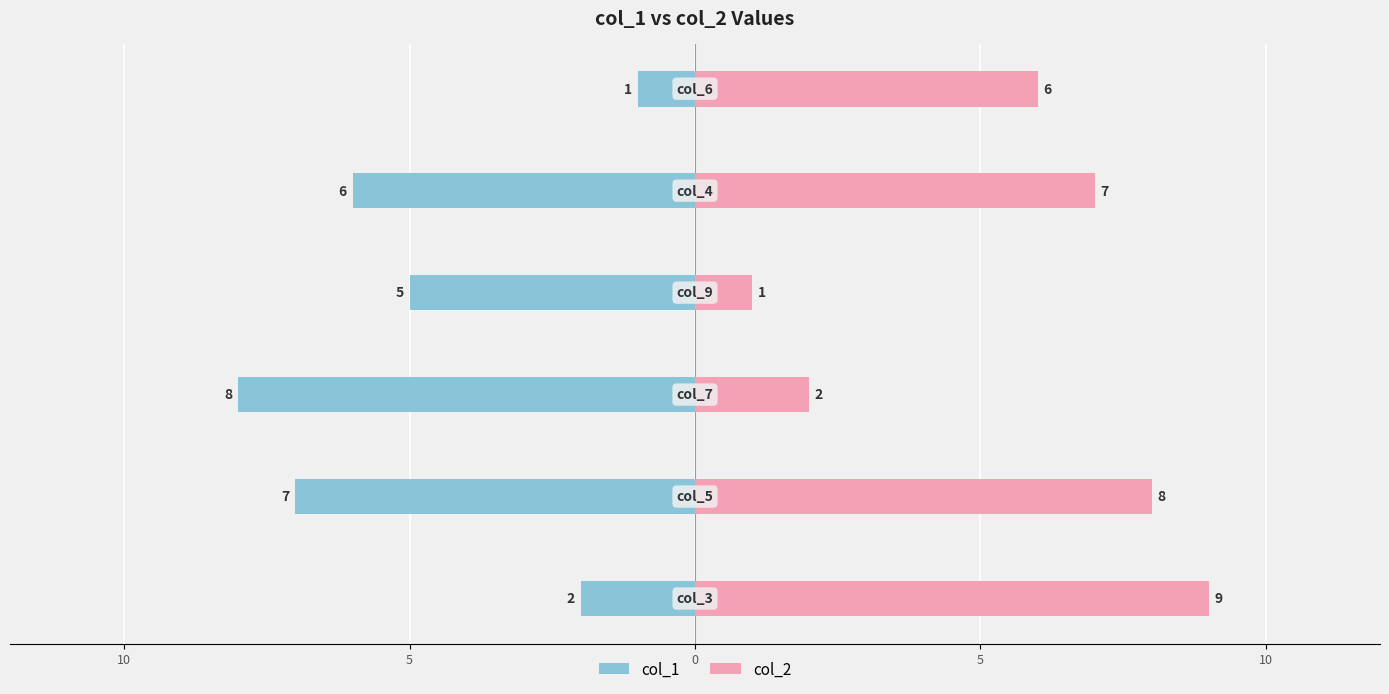

What is the difference between the maximum and minimum values in the col_1 series?

7